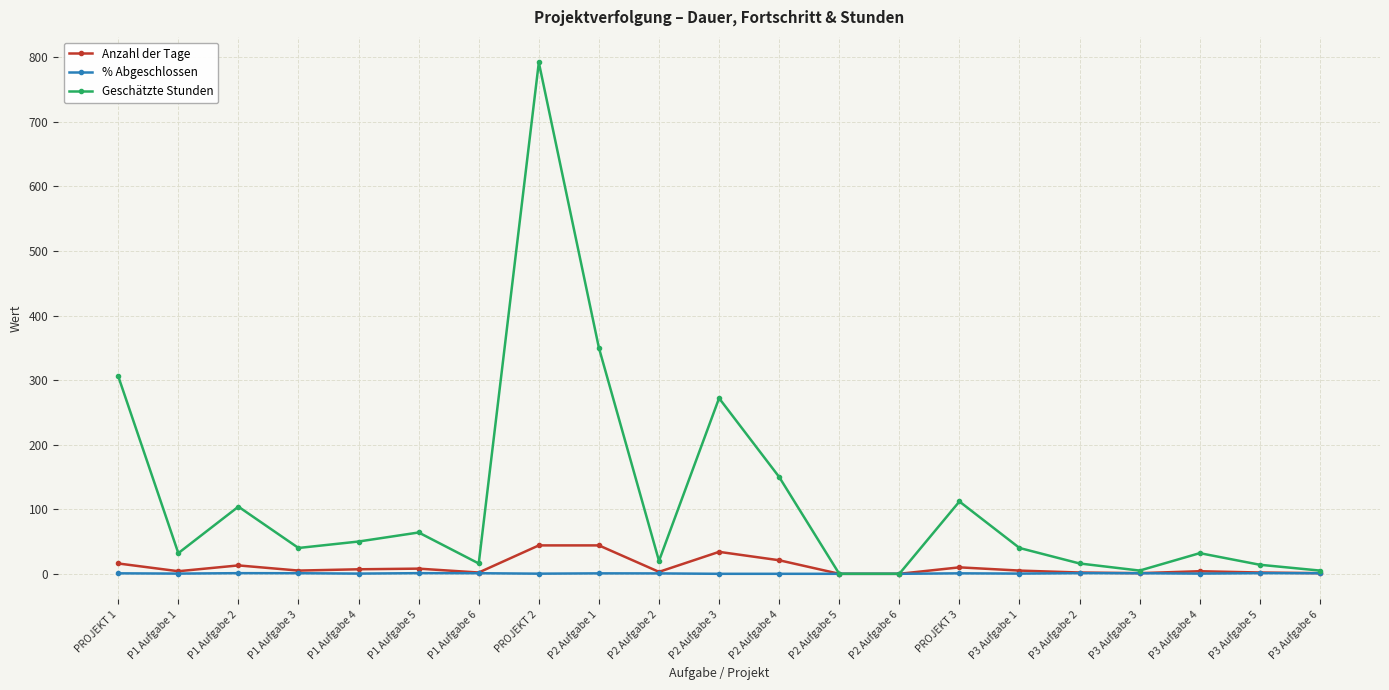

What is the value of the Anzahl der Tage point at the 12th from the left?

21.0